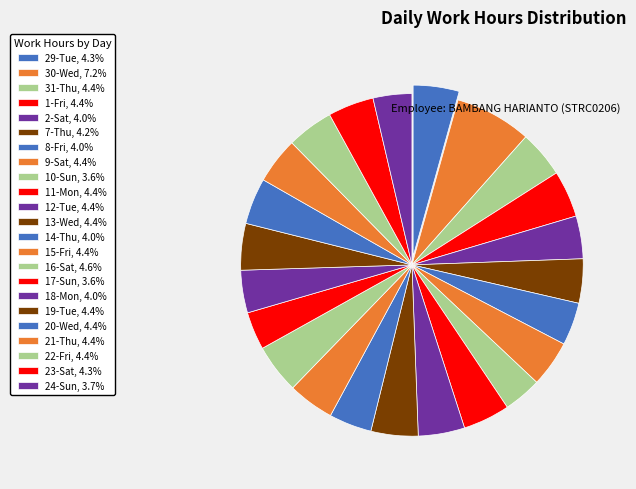

To the nearest percent, what is the difference between the largest and smallest slice percentages?

4%